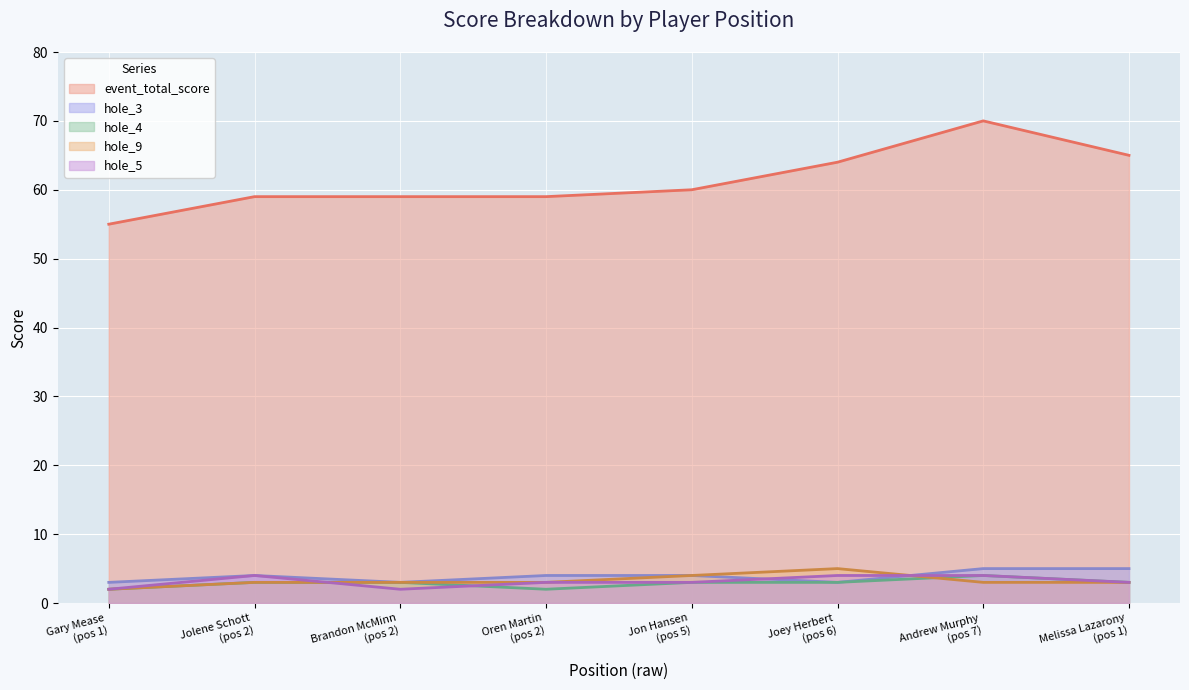

What is the sum of all hole_5 values?

25